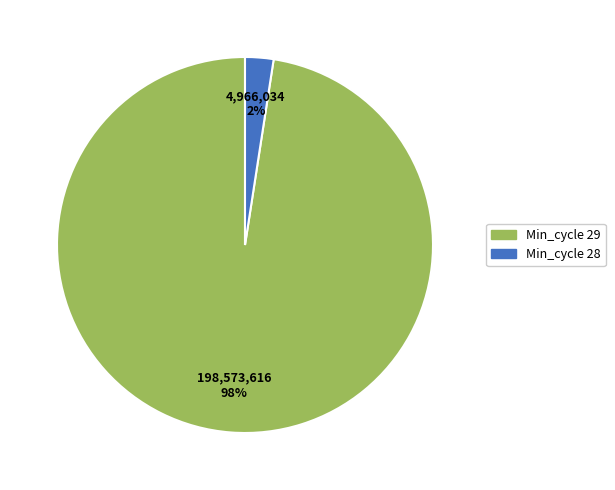

Is there a majority slice in this chart?

Yes